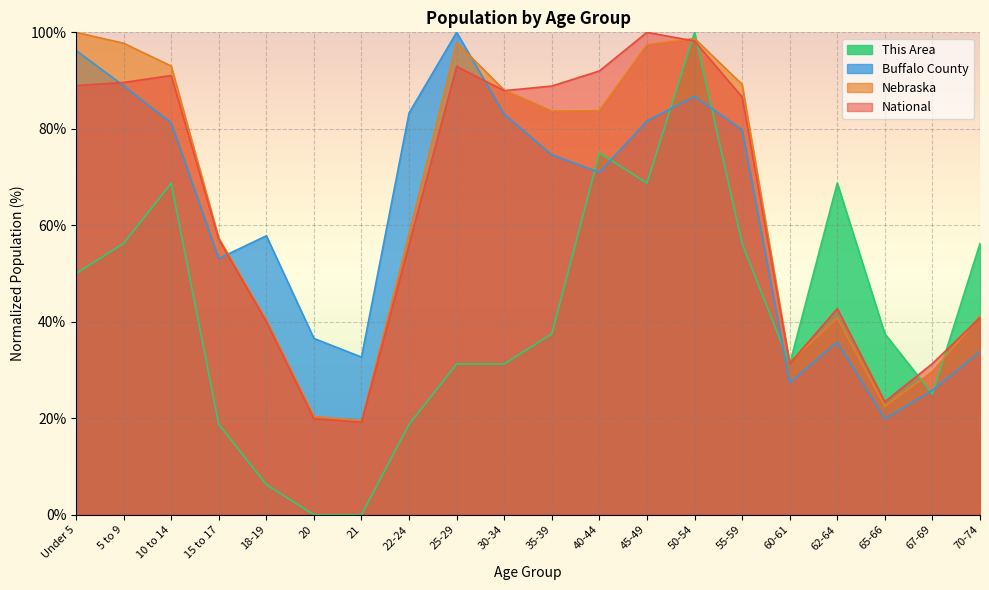

Rank the series by their maximum value, from lowest to highest.

This Area, Buffalo County, Nebraska, National